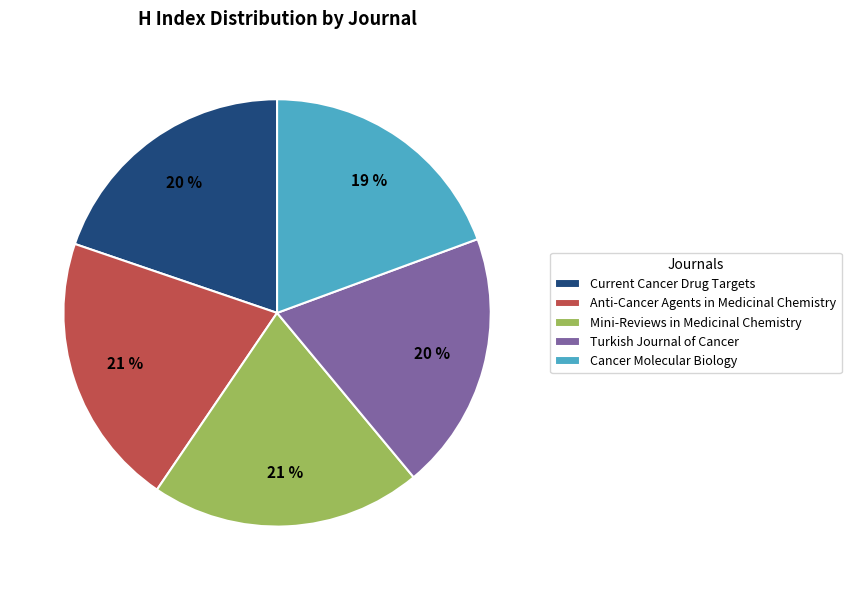

Does Mini-Reviews in Medicinal Chemistry represent more than half of the total?

No